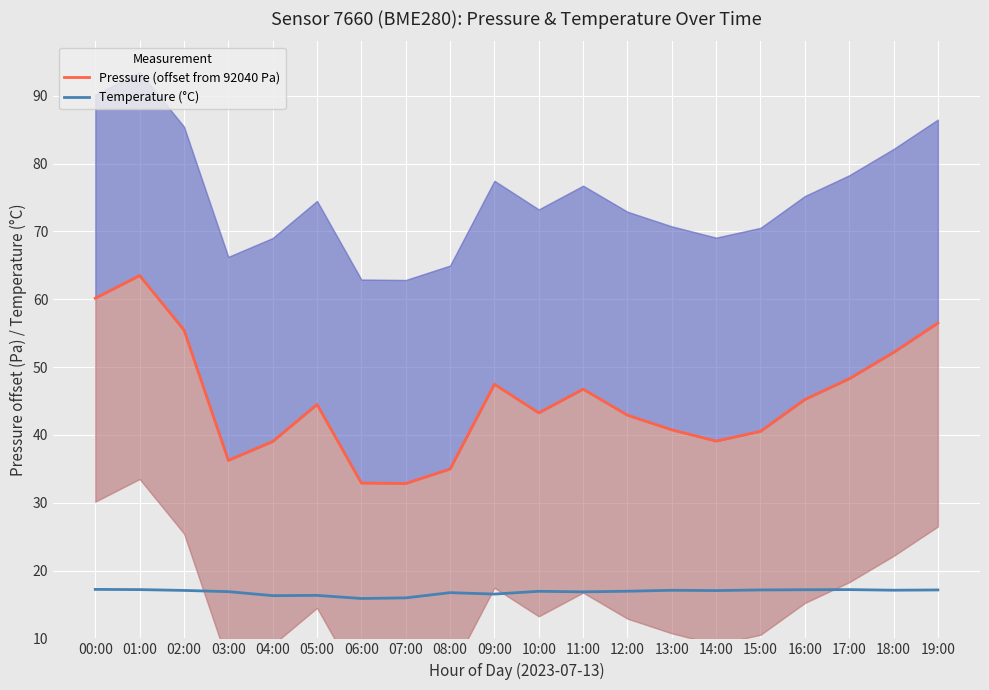

At how many categories does at least one series exceed 44?

10